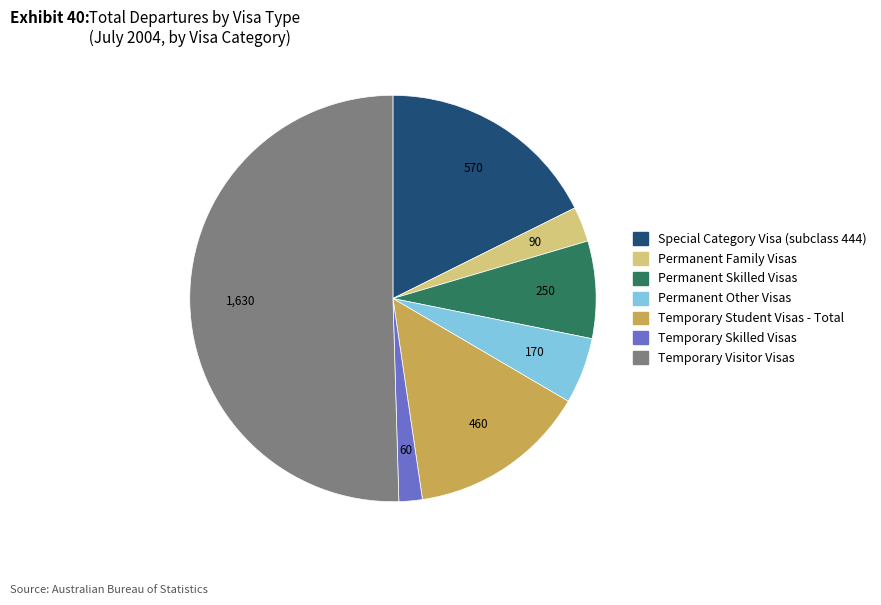

Combined, do Special Category Visa (subclass 444) and Permanent Skilled Visas account for over 50%?

No